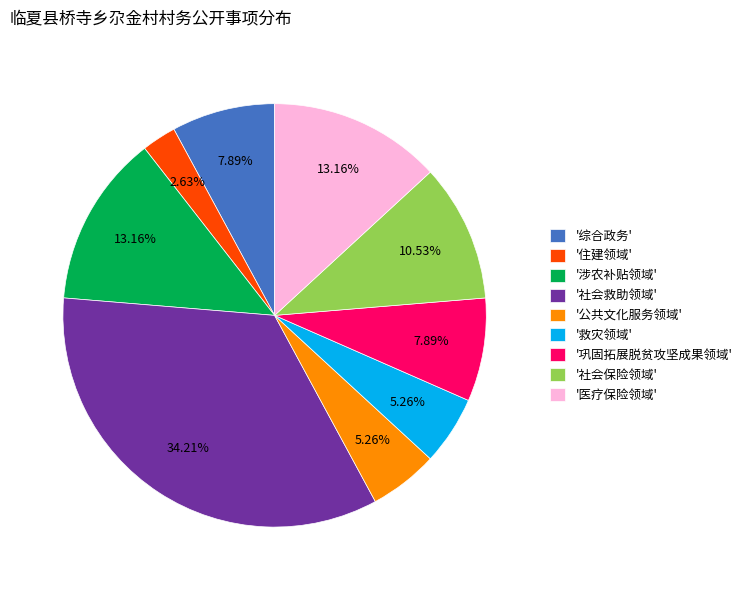

What is the smallest slice in the pie chart?

'住建领域'